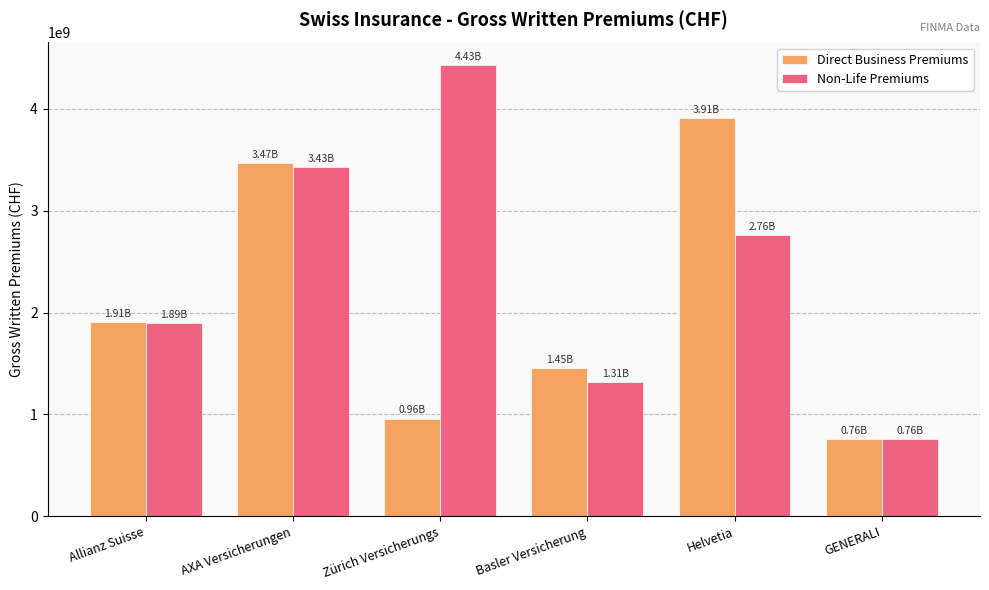

At Zürich Versicherungs, list the series in order from largest to smallest.

Non-Life Premiums, Direct Business Premiums